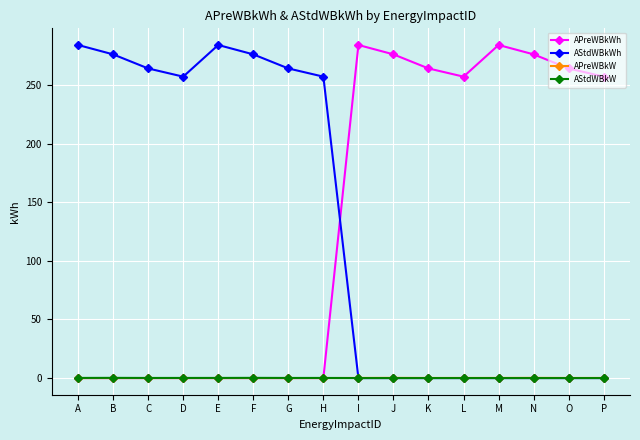

Is the value of APreWBkWh at L greater than the value of APreWBkW at M?

Yes